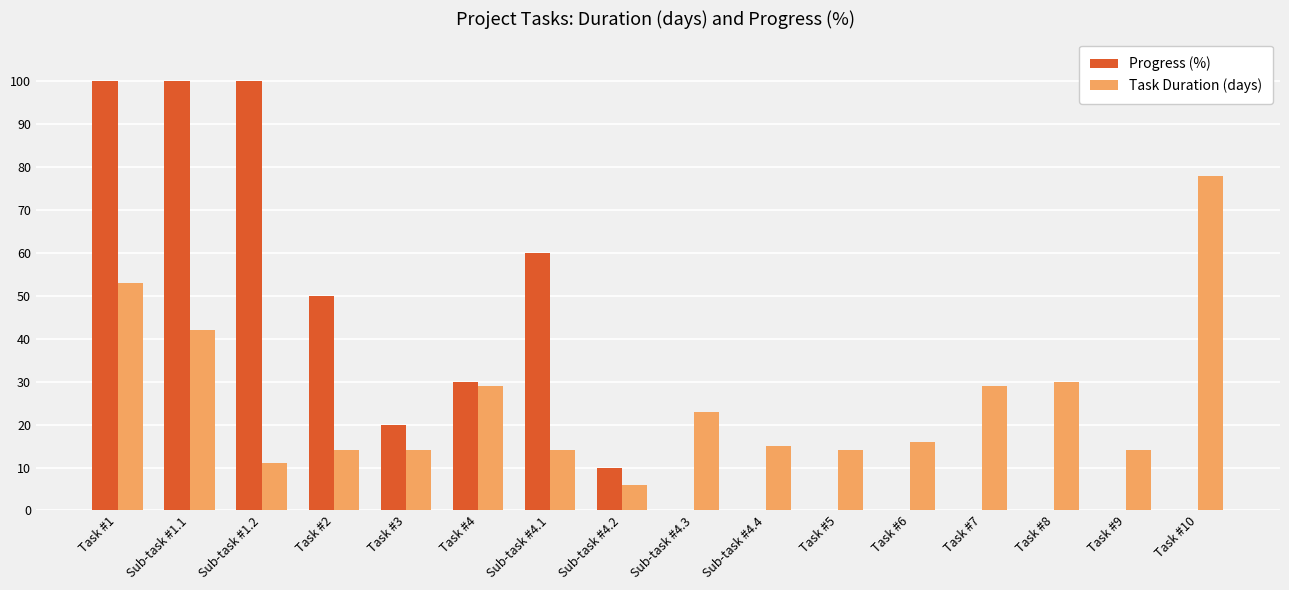

What is the greatest value displayed?

100